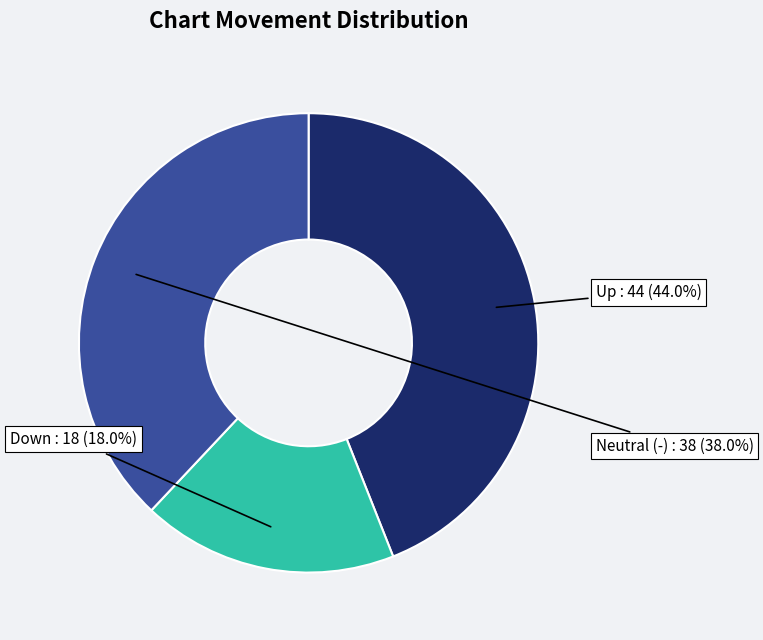

Is there a majority slice in this chart?

No